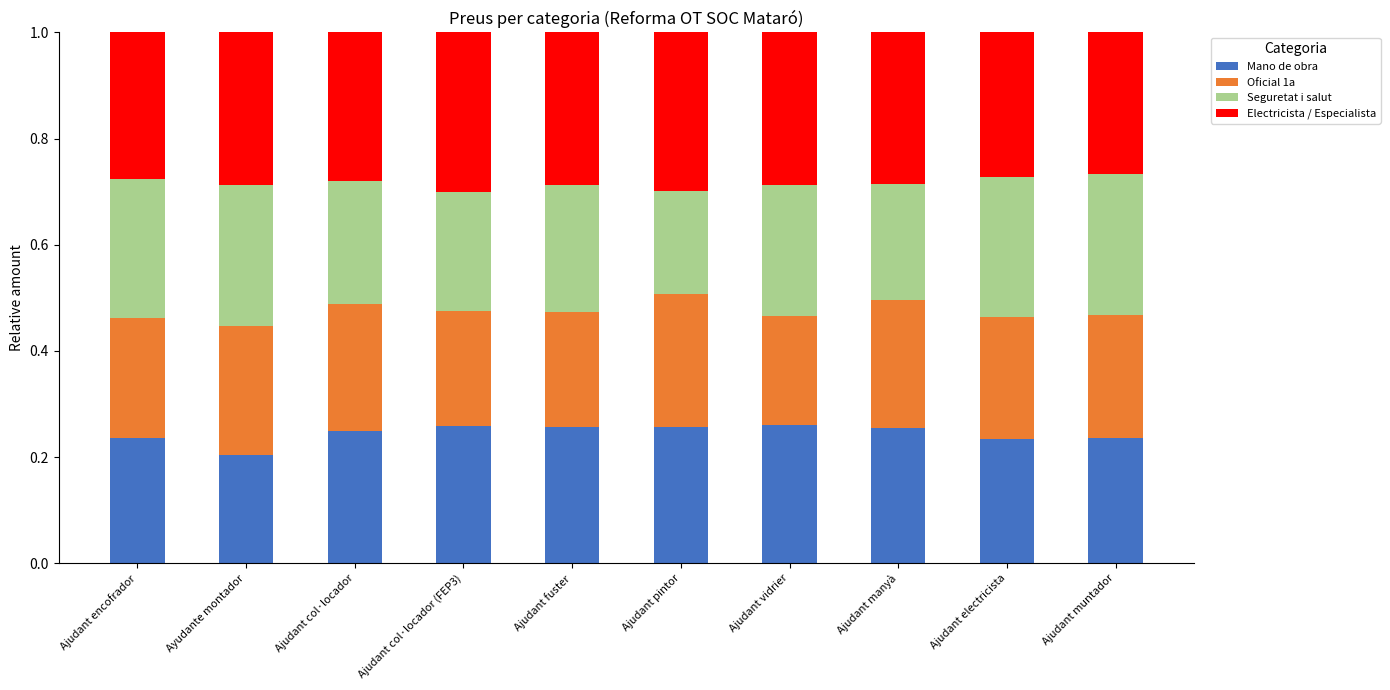

How many bars are there in total?

10